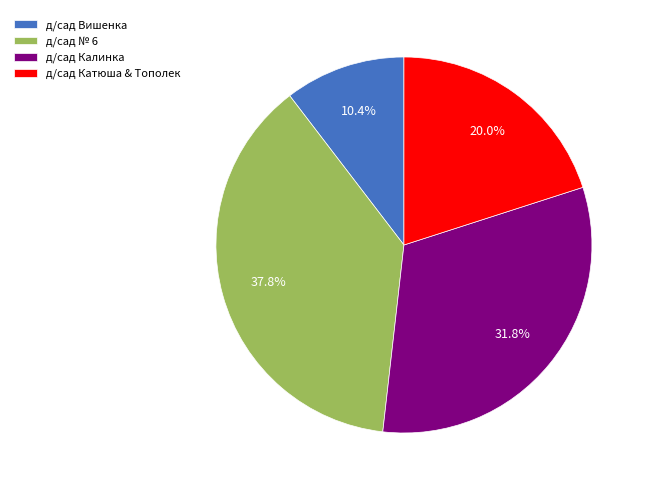

Which has a higher value, д/сад Калинка or д/сад Вишенка?

д/сад Калинка